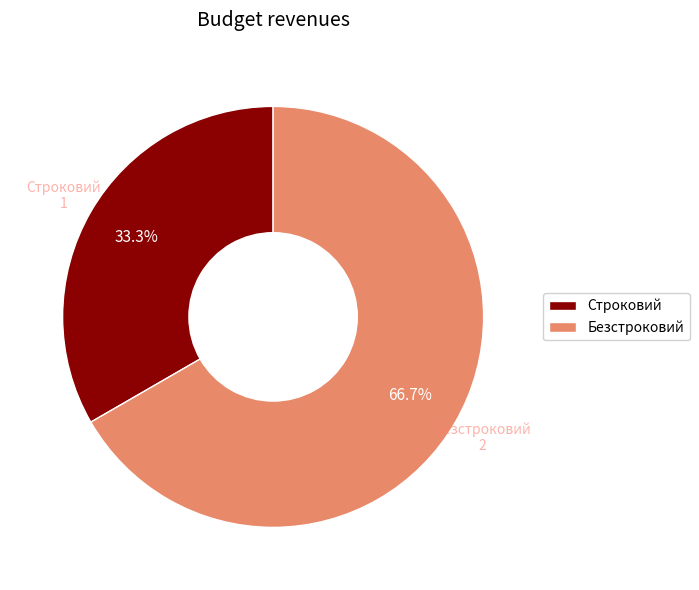

How many slices are in this pie chart?

2